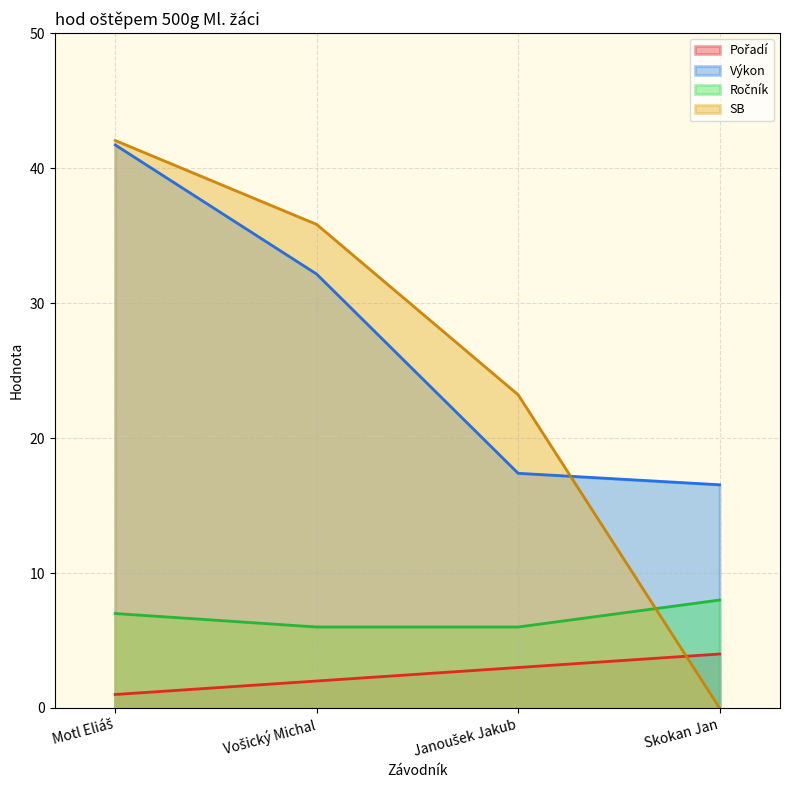

What value does the Výkon series have at Vošický Michal?

32.1